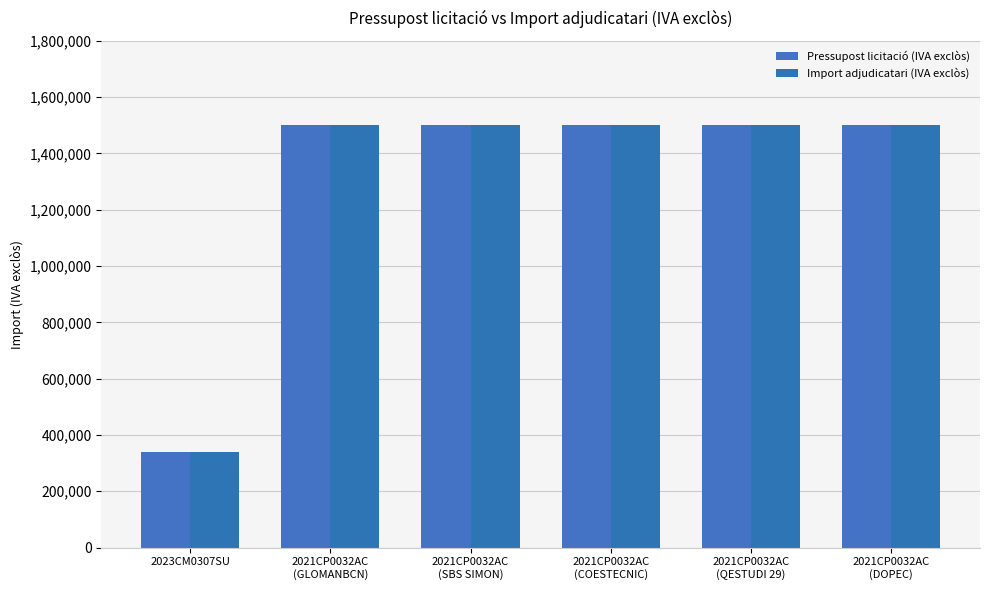

At how many categories does at least one series exceed 590913?

5